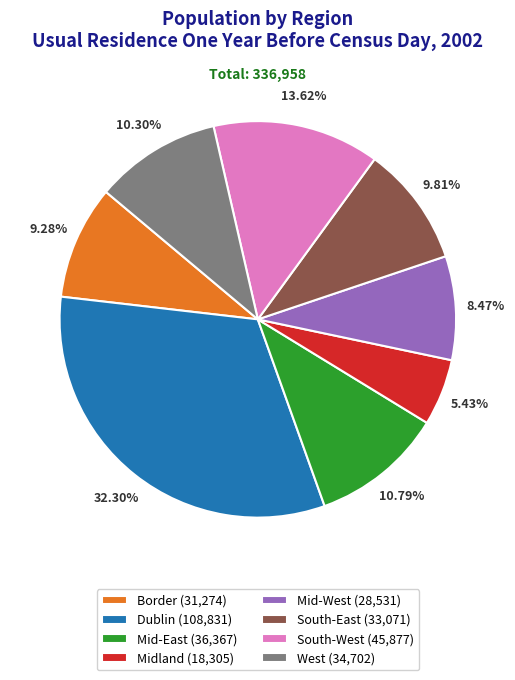

Between West (34,702) and Mid-West (28,531), which is larger?

West (34,702)